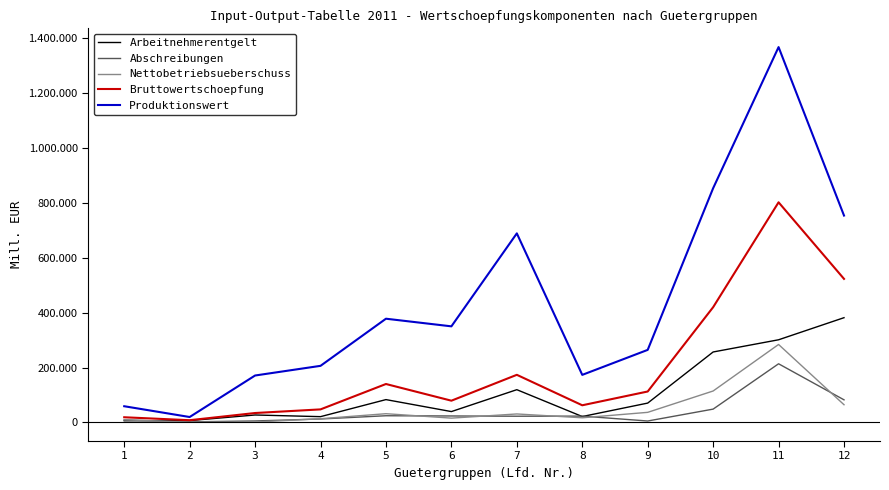

At which label is Bruttowertschoepfung closest to 405341?

10